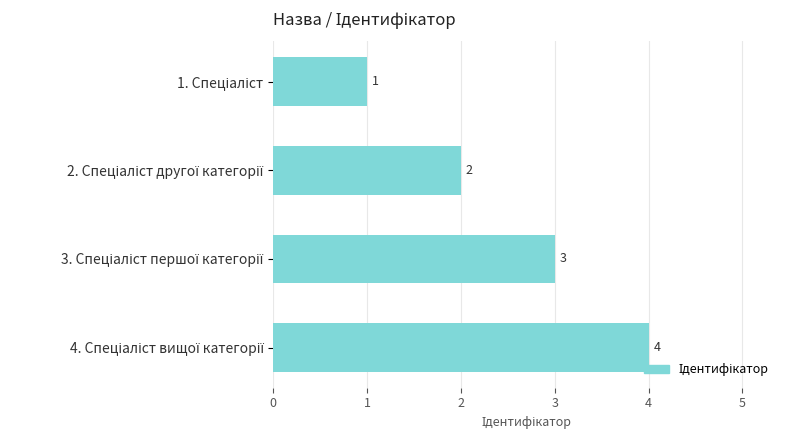

What is the difference between the maximum and minimum values?

3